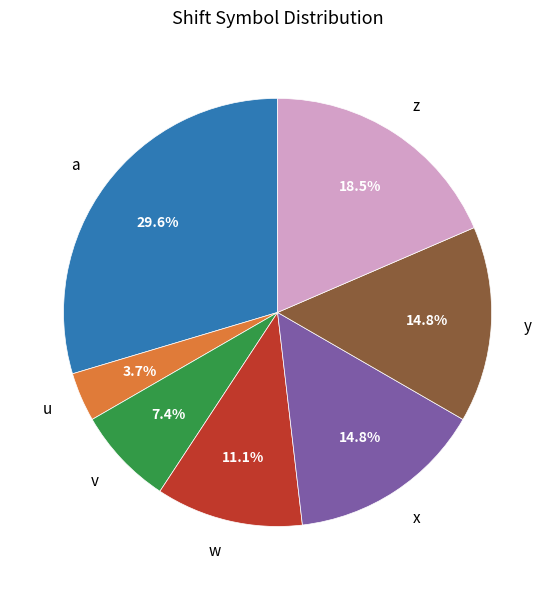

Which has a higher value, v or a?

a